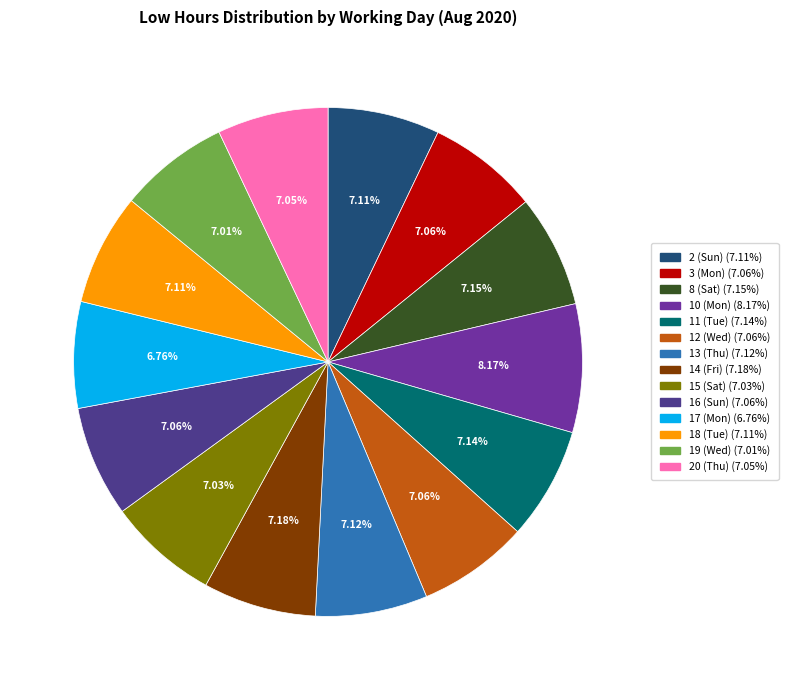

Is there a majority slice in this chart?

No